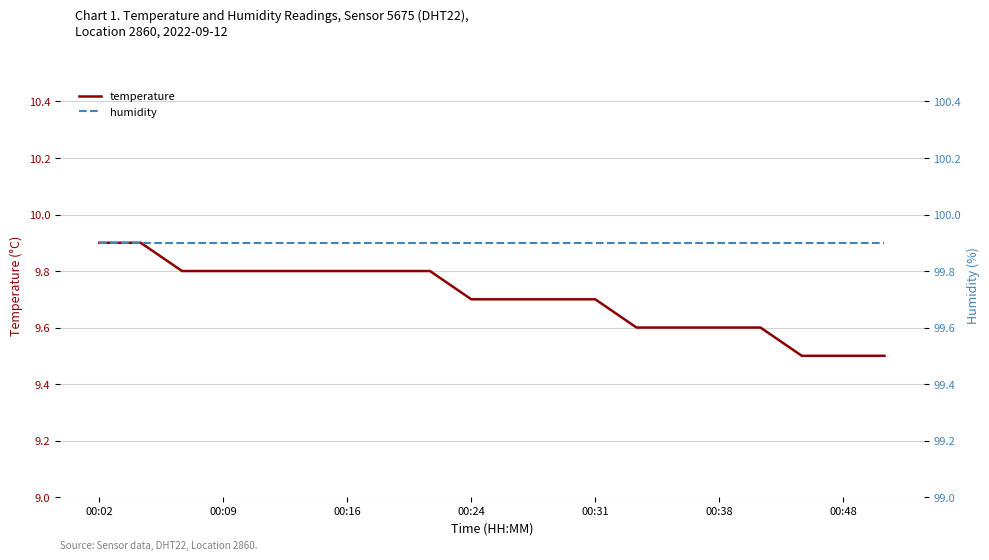

Is it true that humidity equals 99.9 at 00:09?

True